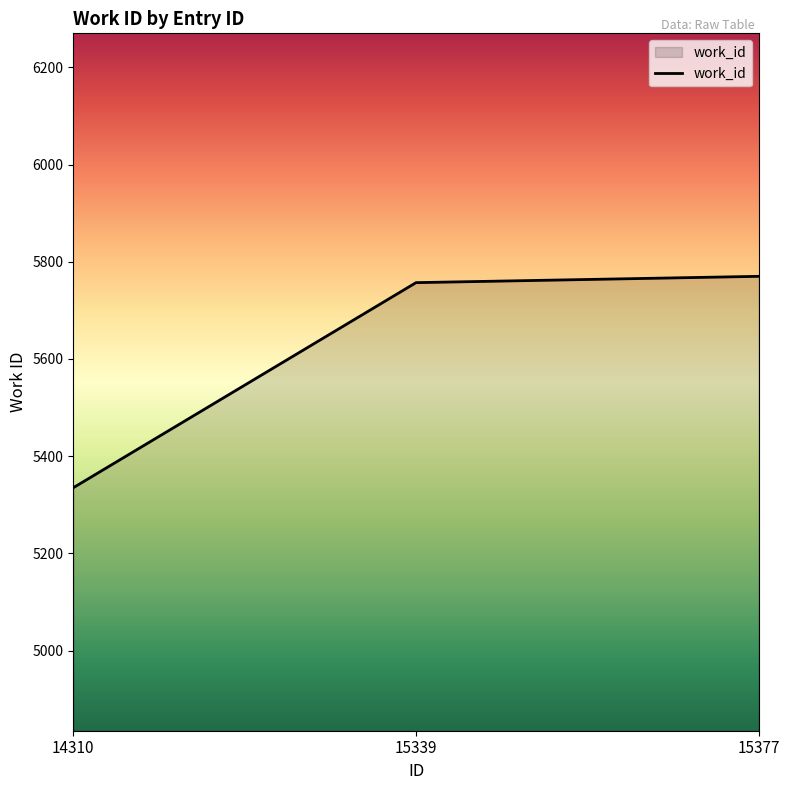

Reading left to right, list all the values displayed in this chart.

14310=5335	15339=5757	15377=5770